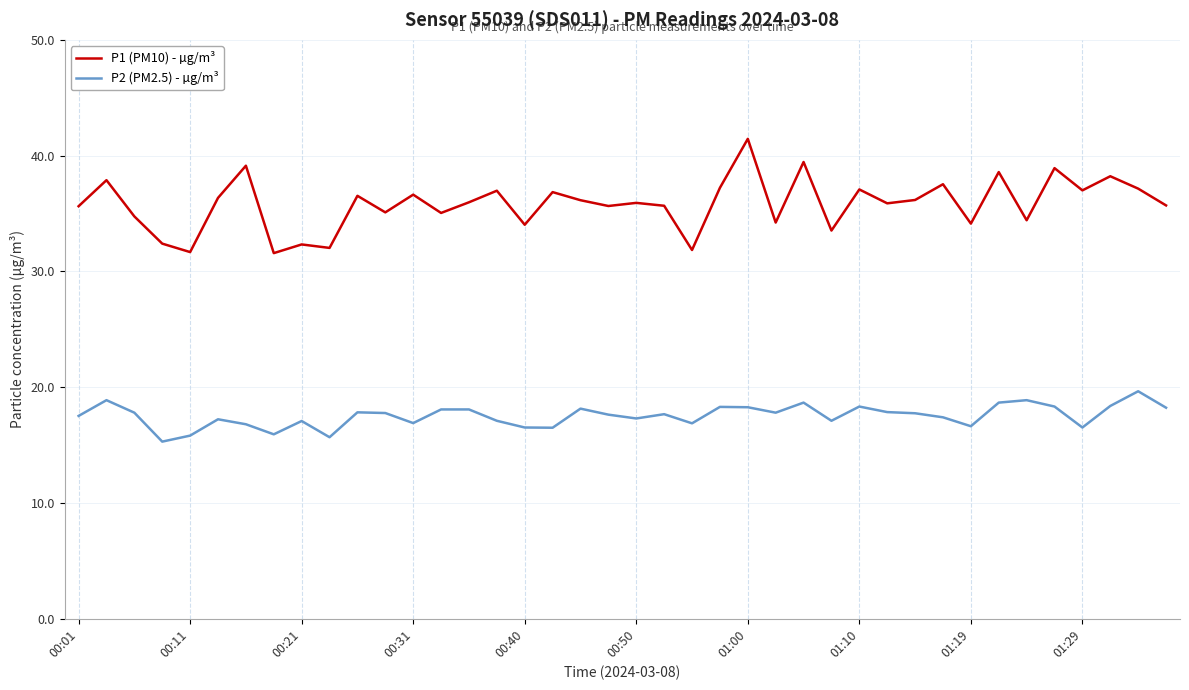

List the series in order of their overall mean, highest first.

P1 (PM10) - µg/m³, P2 (PM2.5) - µg/m³